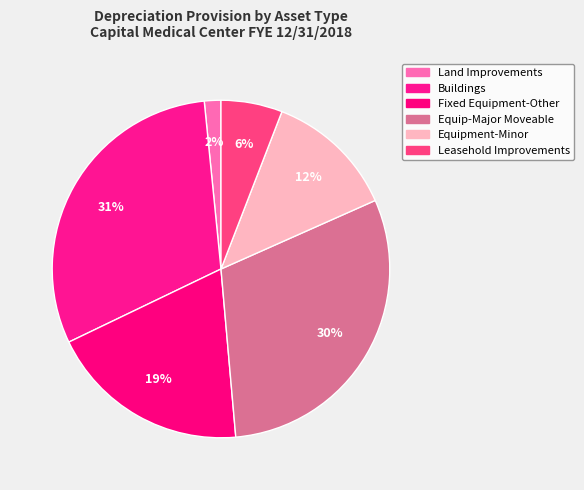

How many segments does this pie chart have?

6